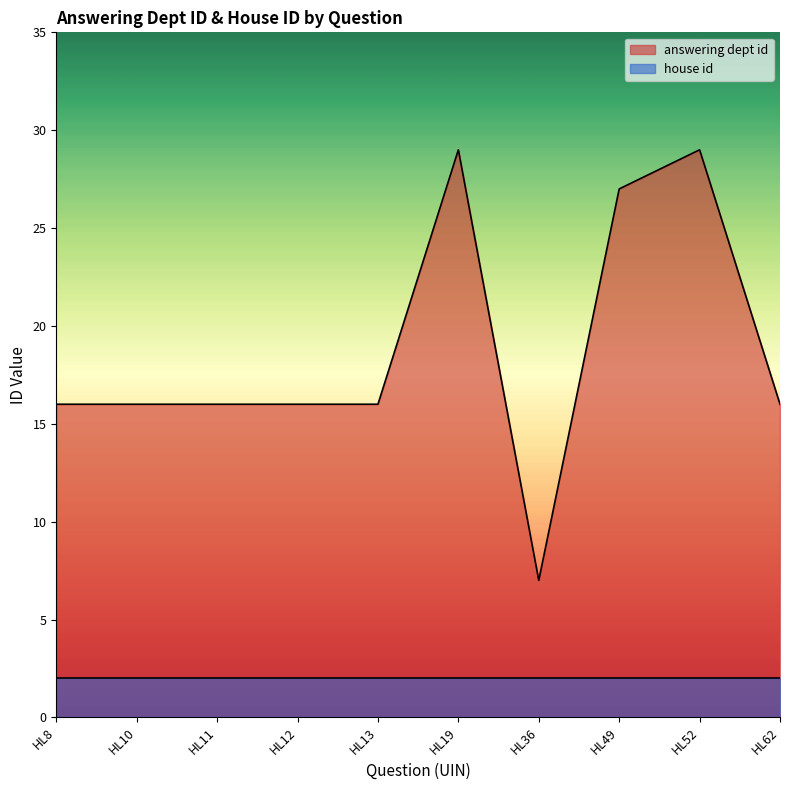

Reading left to right, extract all data points from this chart.

16	16	16	16	16	29	7	27	29	16